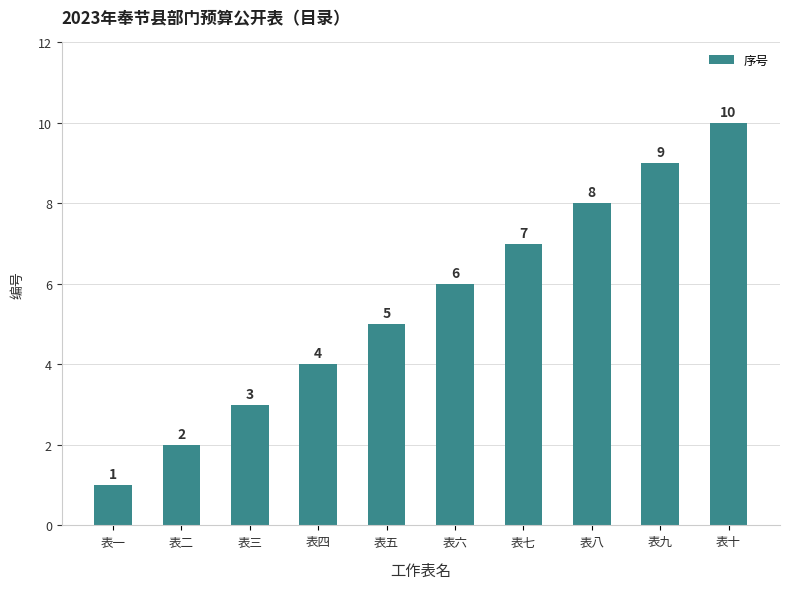

Reading left to right, what are all the values shown in this chart?

表一=1	表二=2	表三=3	表四=4	表五=5	表六=6	表七=7	表八=8	表九=9	表十=10